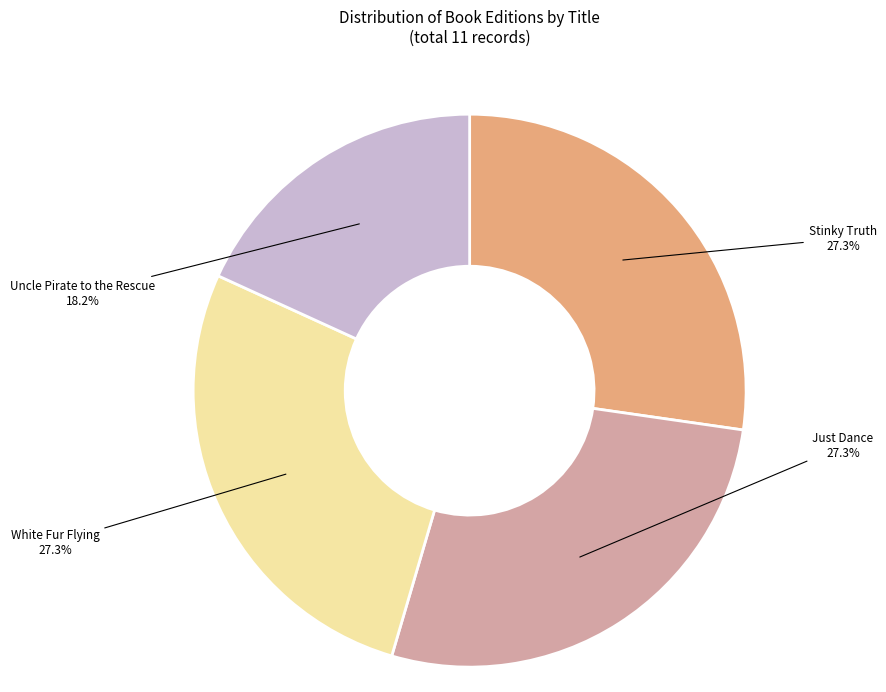

Is there any slice that represents more than half of the pie?

No